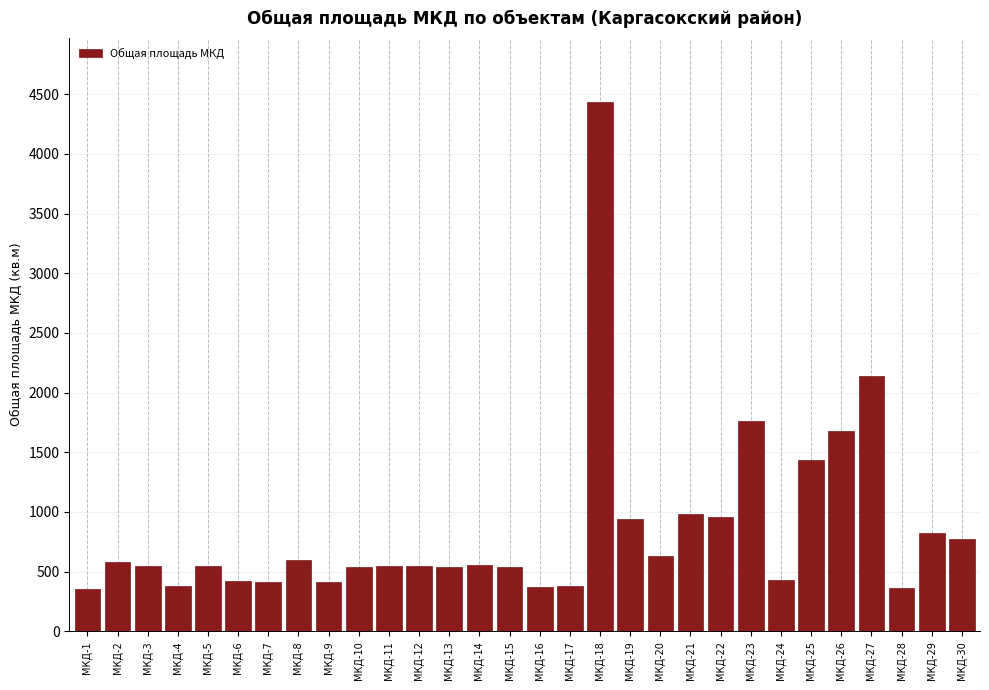

What is the difference between the values at МКД-8 and МКД-1?

246.1